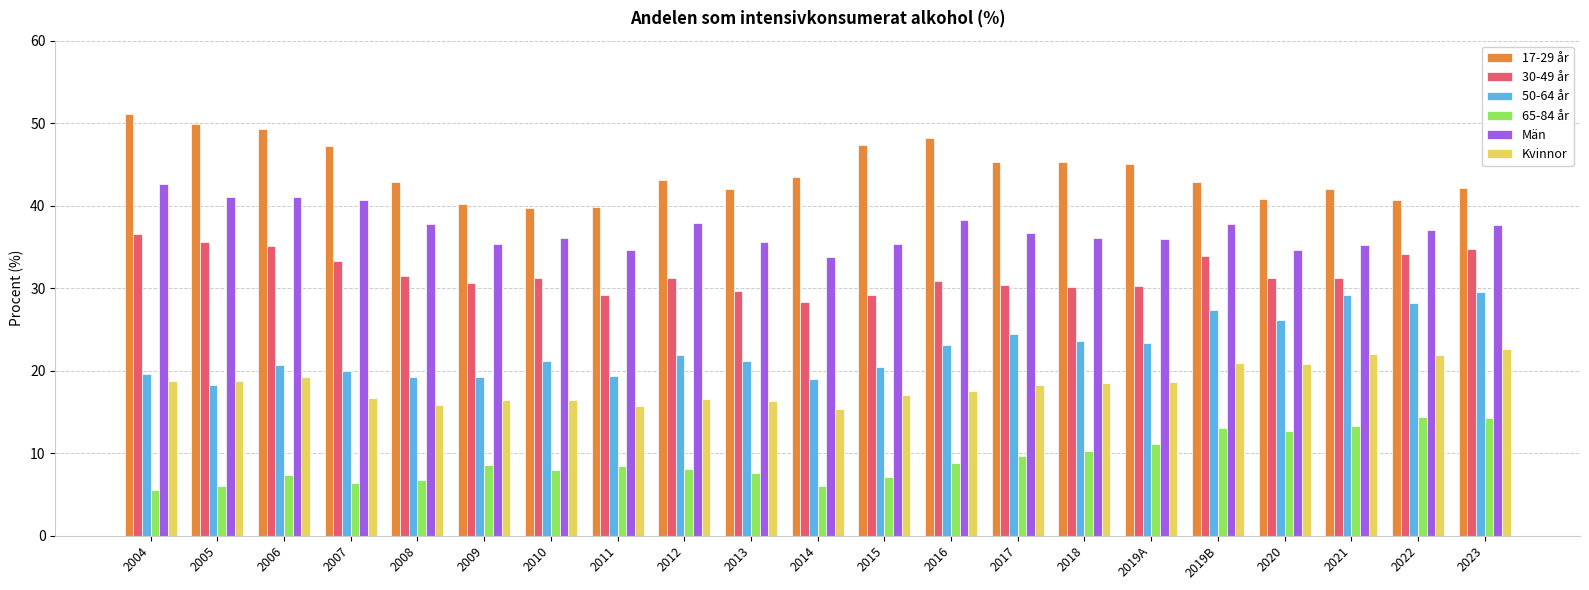

True or false: Kvinnor has a value of 16.4 at 2010.

True